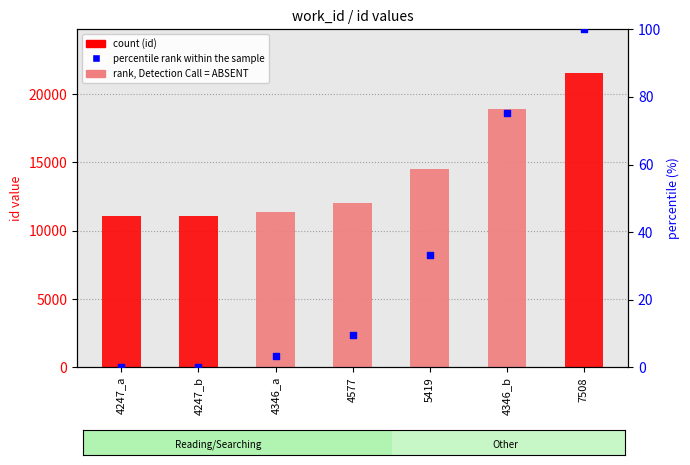

What are all the series names shown in the legend?

rank, Detection Call = ABSENT, id, percentile rank within the sample